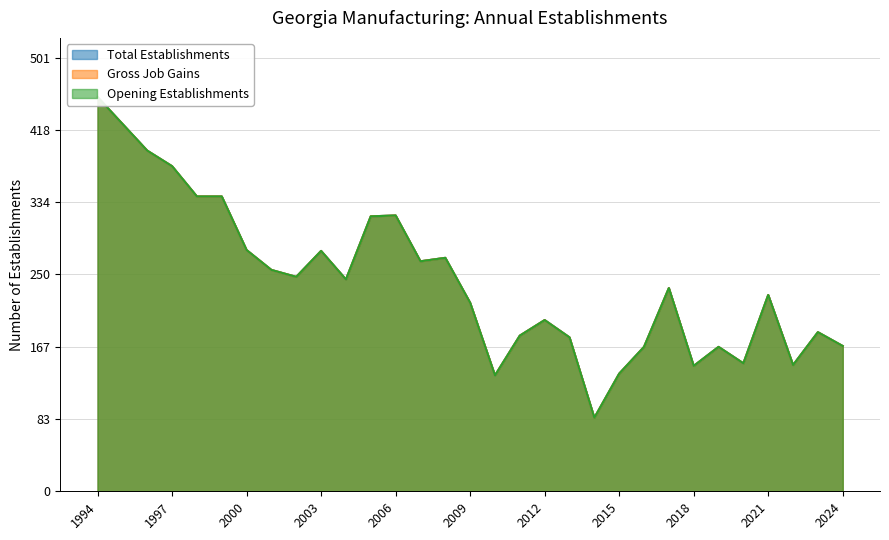

Which series has the largest range (max minus min)?

Total Establishments